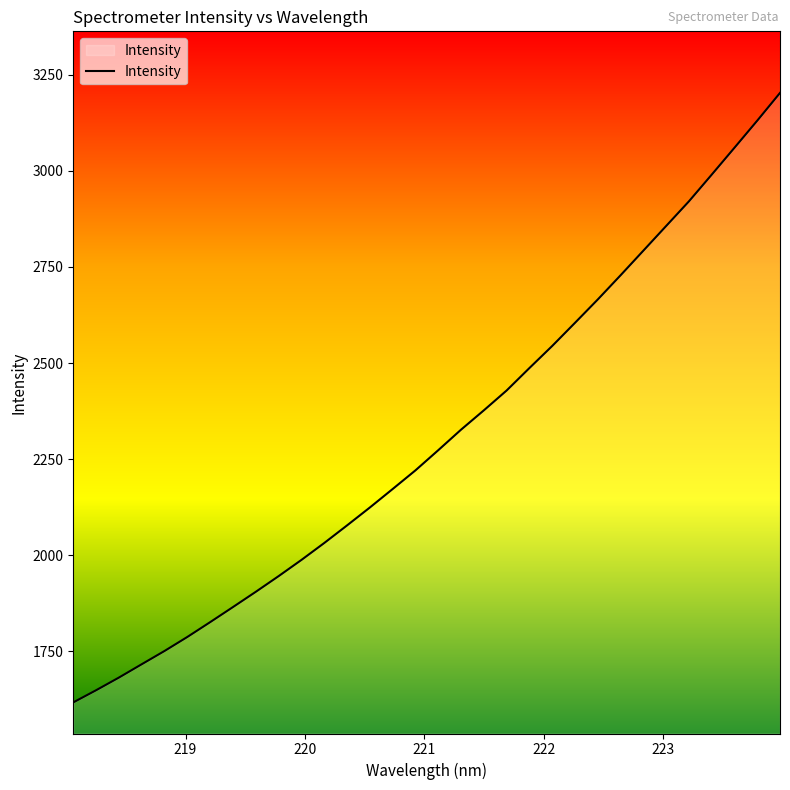

What is the maximum value shown in the chart?

3202.3